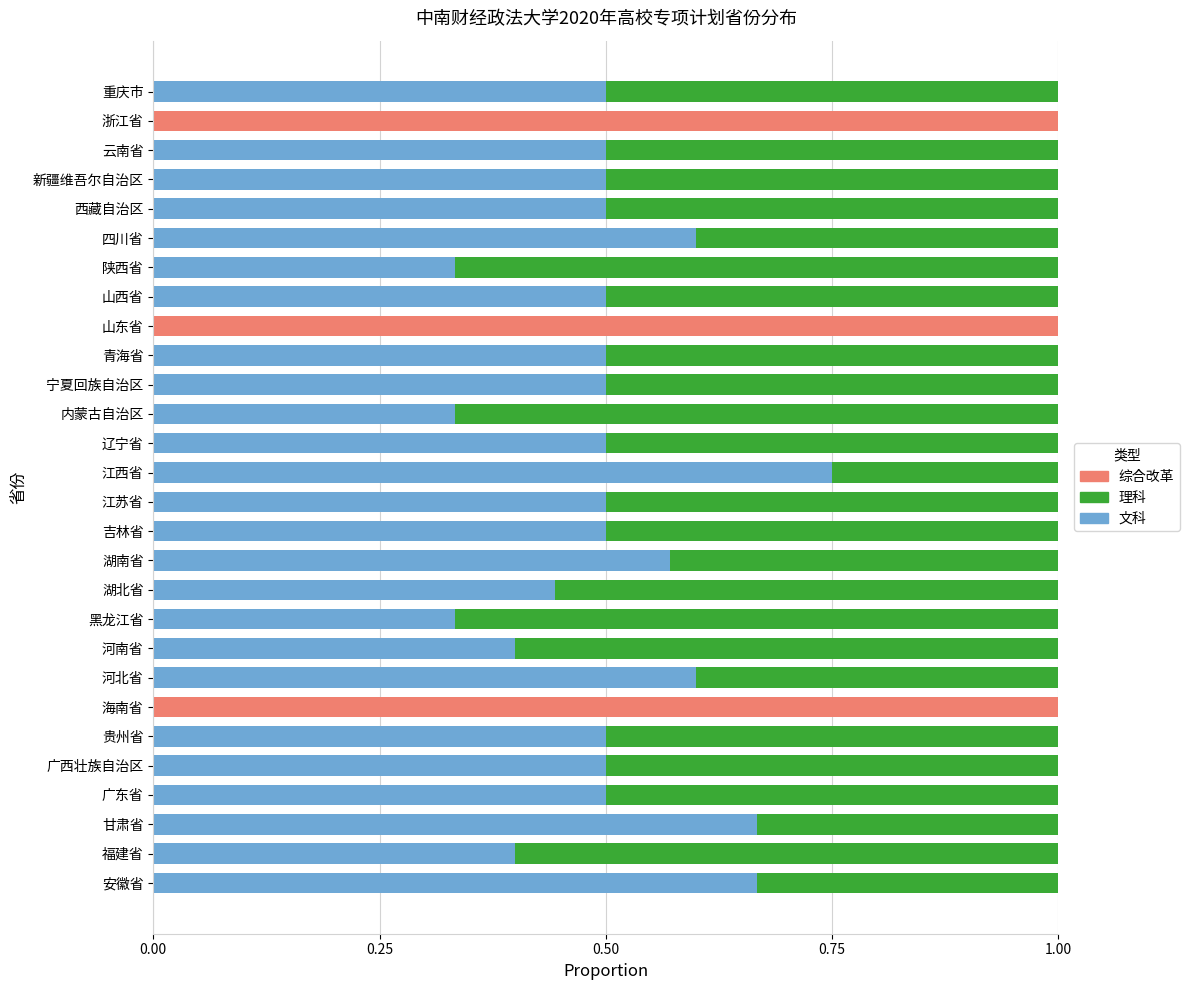

Is it true that 文科 equals 0.8 at 贵州省?

False